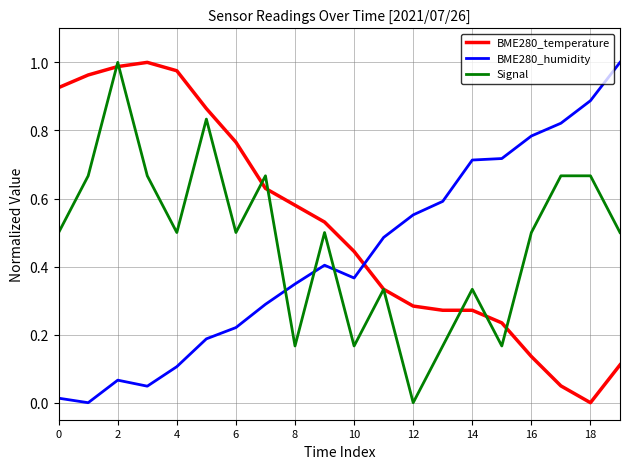

Rank the series by their average value, from highest to lowest.

BME280_temperature, Signal, BME280_humidity